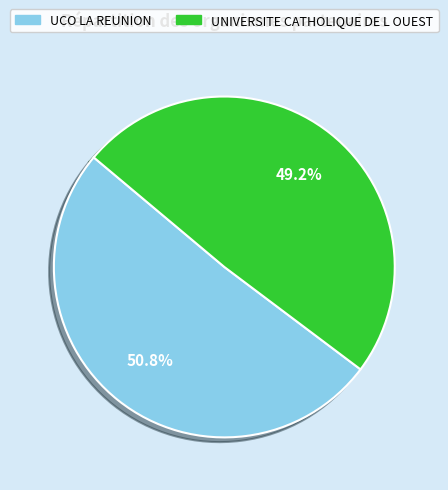

Between UCO LA REUNION and UNIVERSITE CATHOLIQUE DE L OUEST, which is larger?

UCO LA REUNION